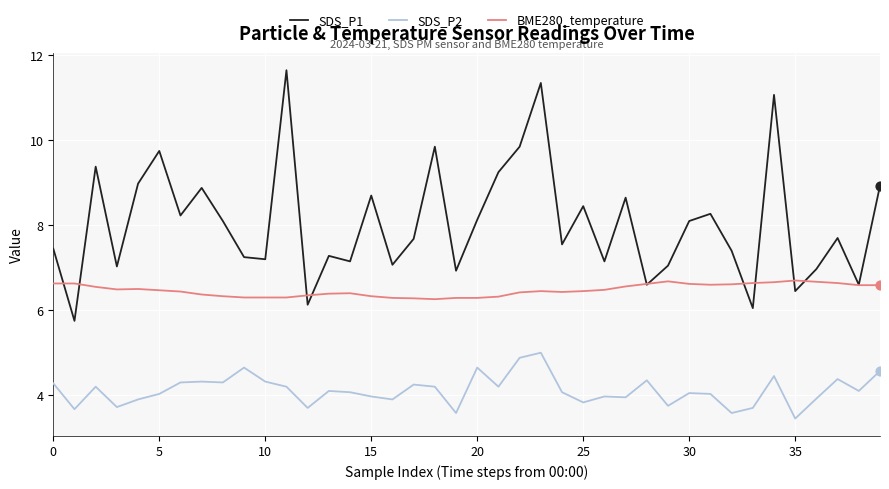

Which series has the largest range (max minus min)?

SDS_P1